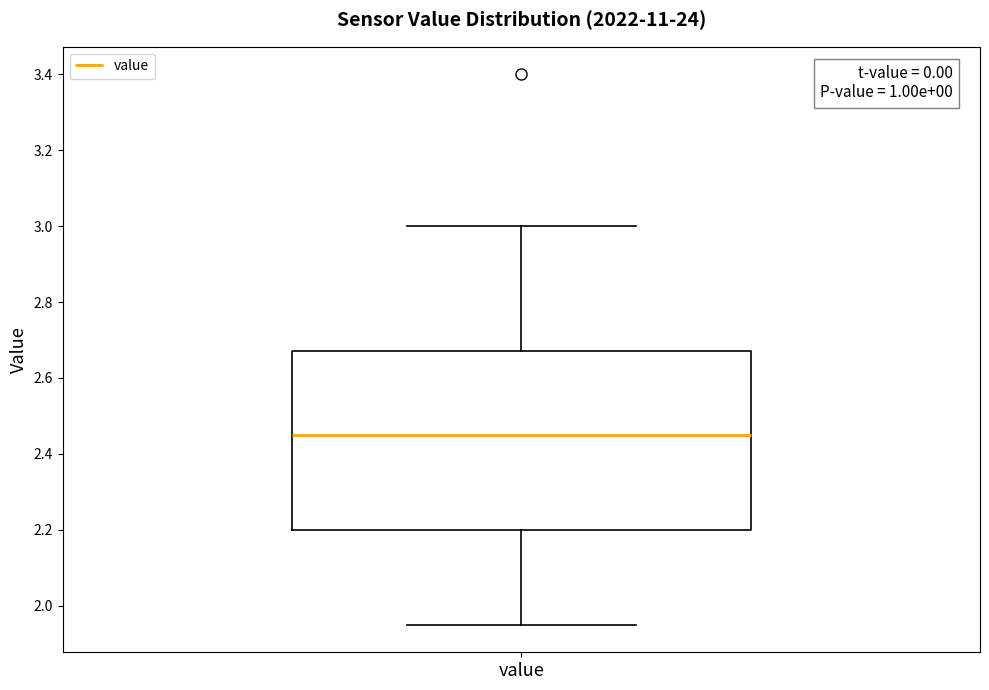

Read this box plot against the y-axis: the position of the median line, the range covered by the box, and the ends of both whiskers. The values are not printed on the chart, so give them approximately, as read against the axis.

median 2.46, box 2.20 to 2.68, whiskers 1.96 to 3.00